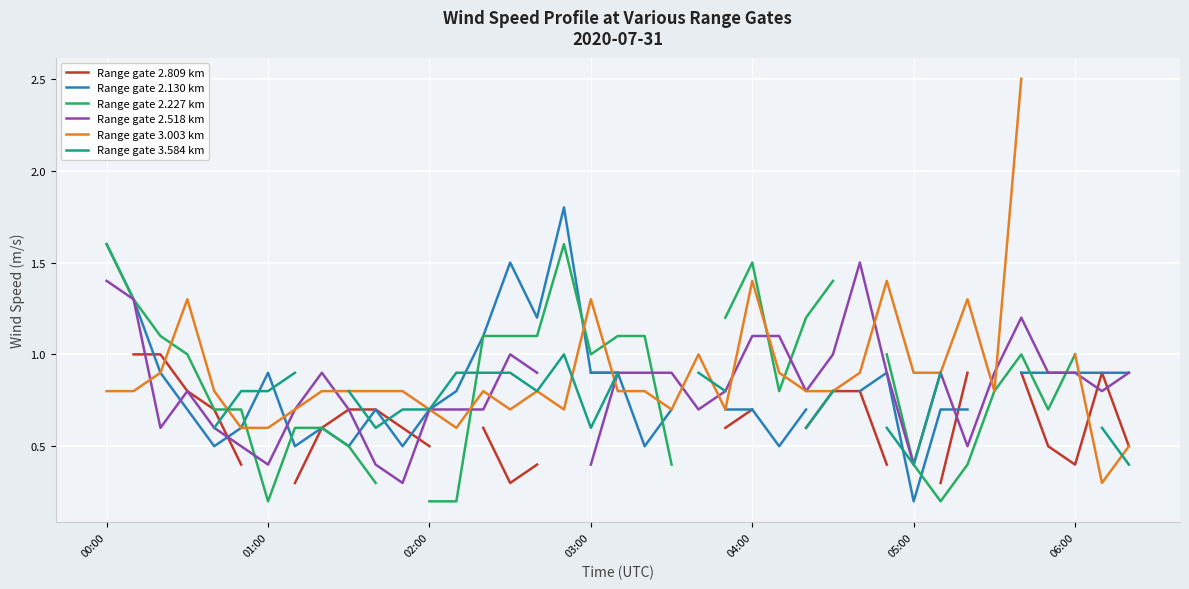

What is the maximum value for Range gate 3.003 km?

2.5